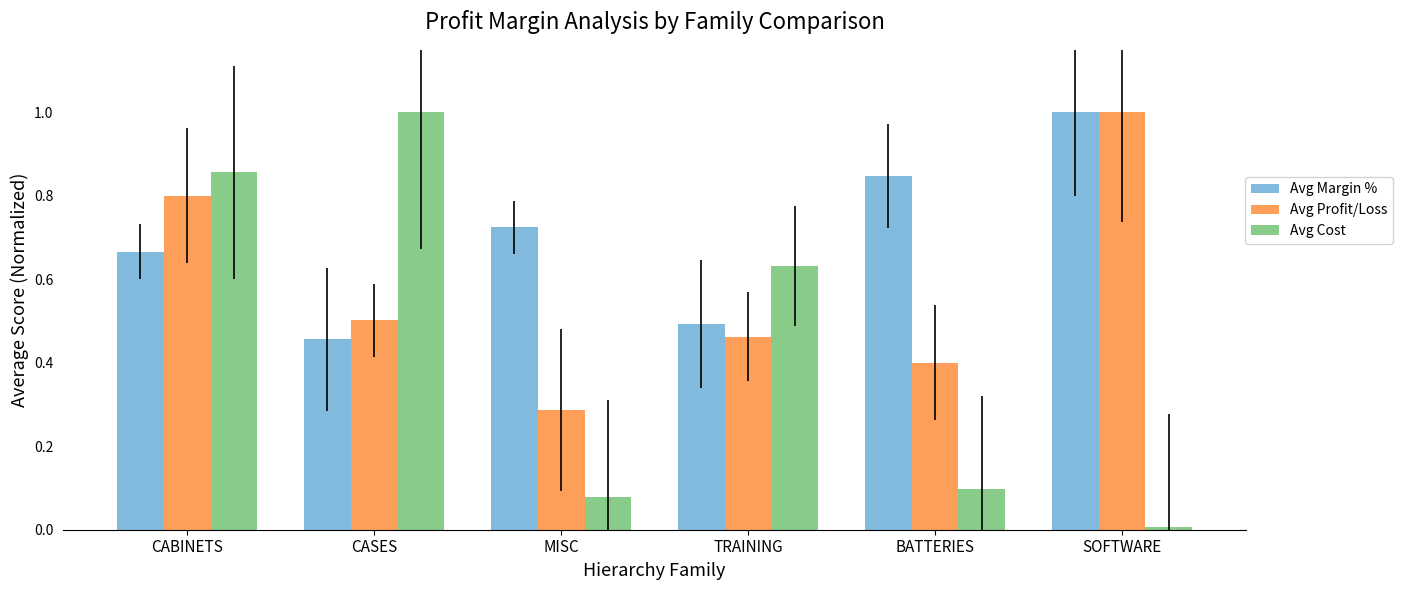

What is the value of the Avg Profit/Loss bar at the 5th from the left?

0.4